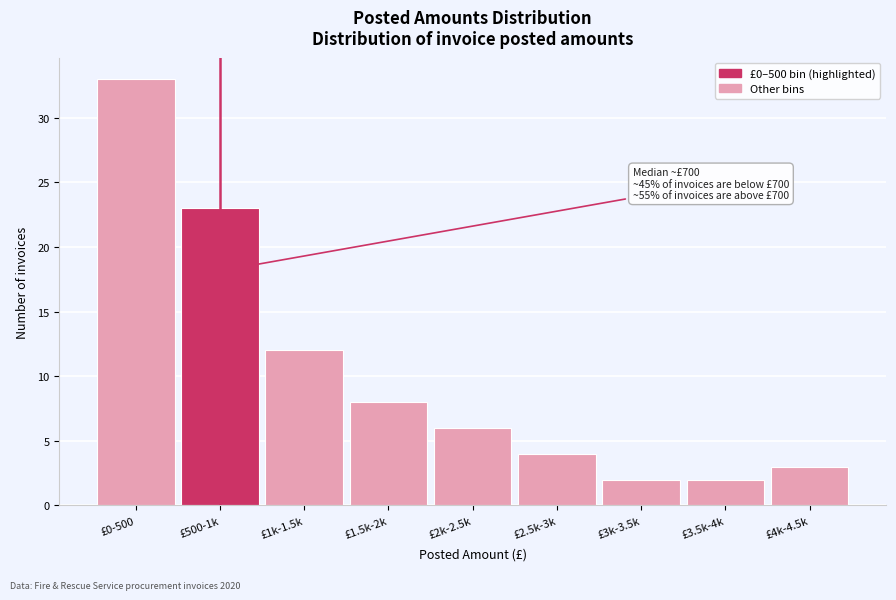

Reading right to left, transcribe all the data shown in this chart.

3	2	2	4	6	8	12	23	33